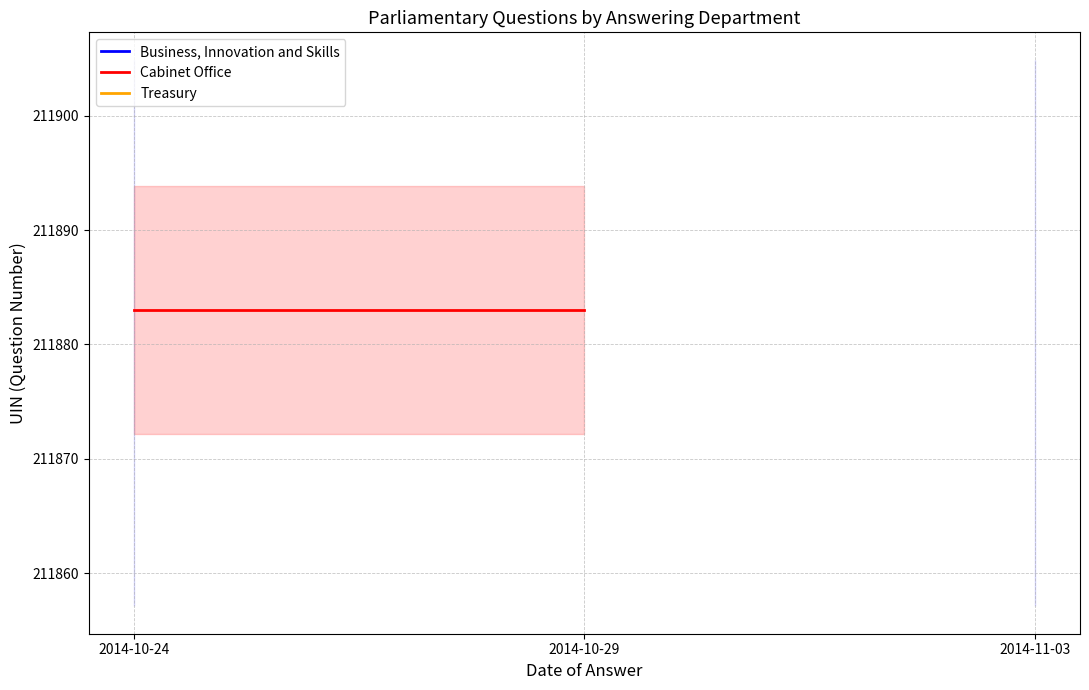

Is the value of Business, Innovation and Skills at 2014-10-29 greater than the value of Cabinet Office at 2014-10-29?

No